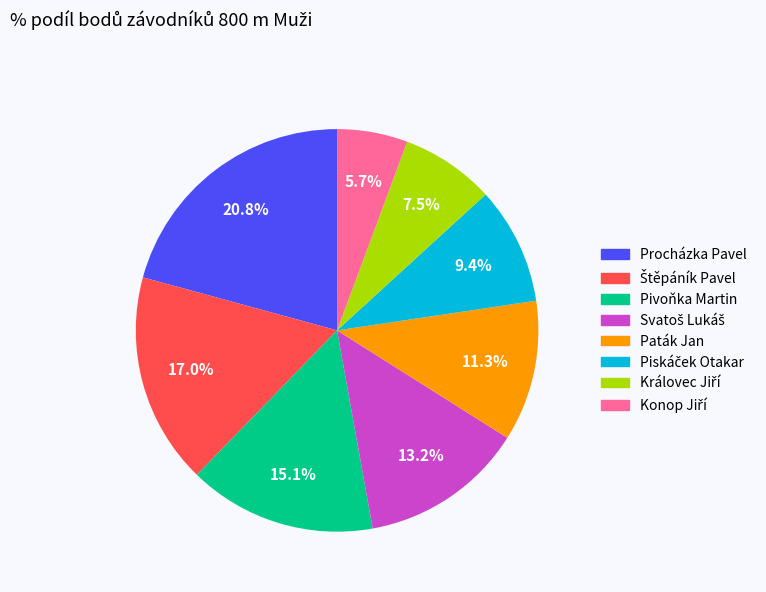

Does any single category account for the majority?

No